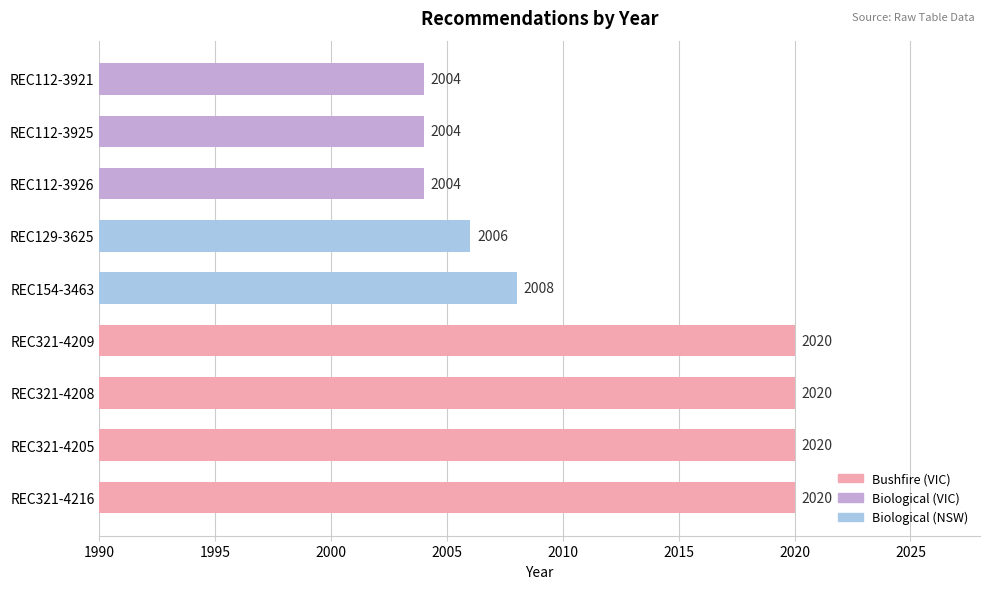

At which label is the value closest to 2012?

REC154-3463